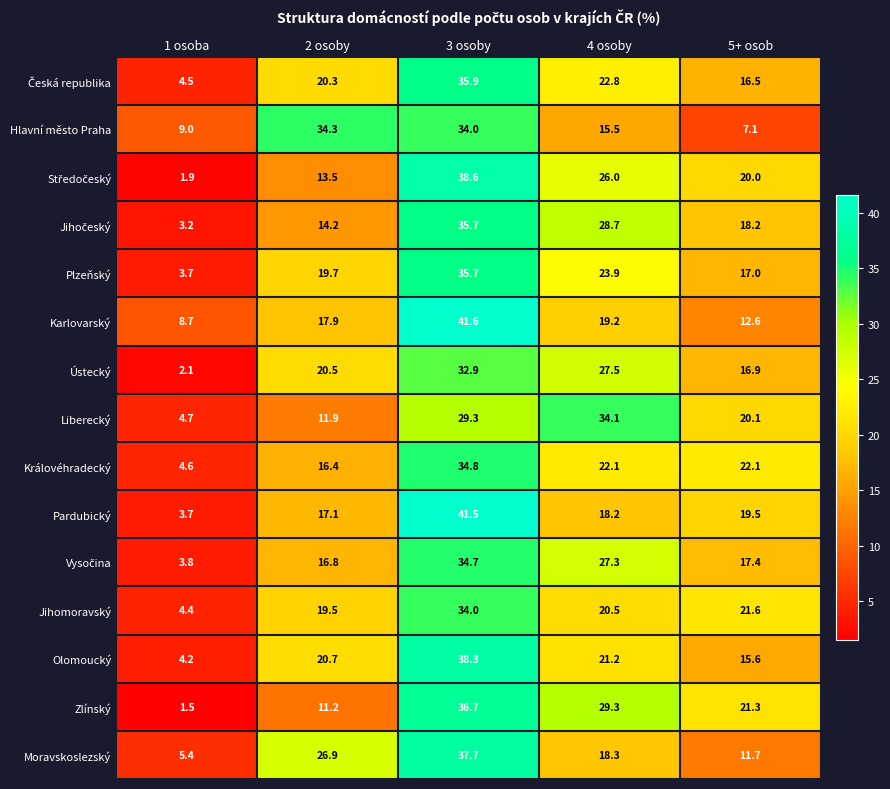

What is the sum of the Ústecký values at 3 osoby and 2 osoby?

53.4